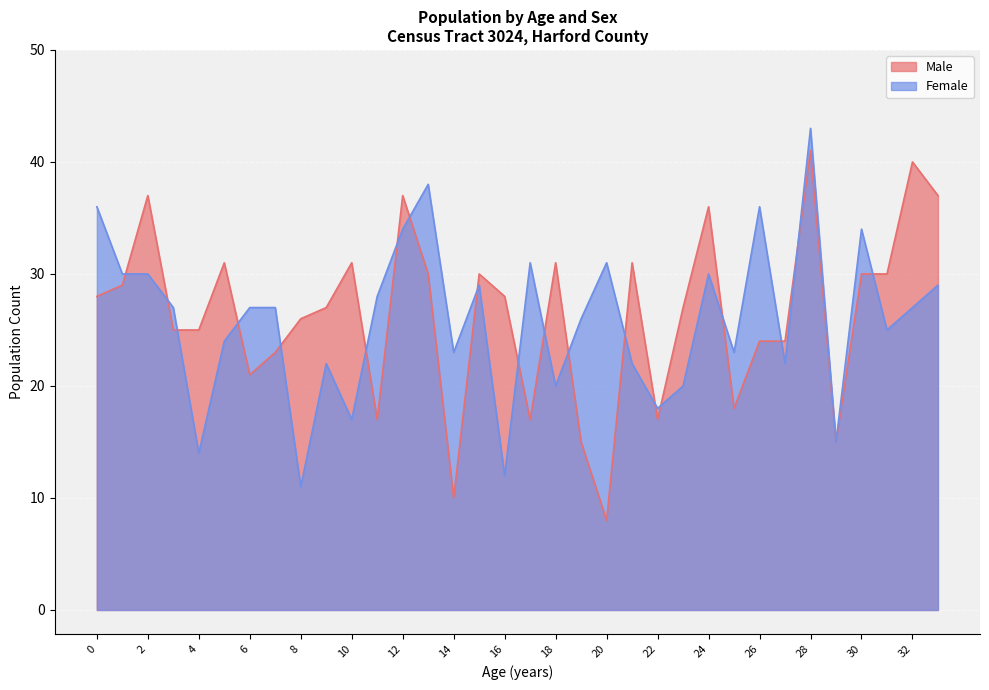

True or false: the data shows 15 at 29.

True